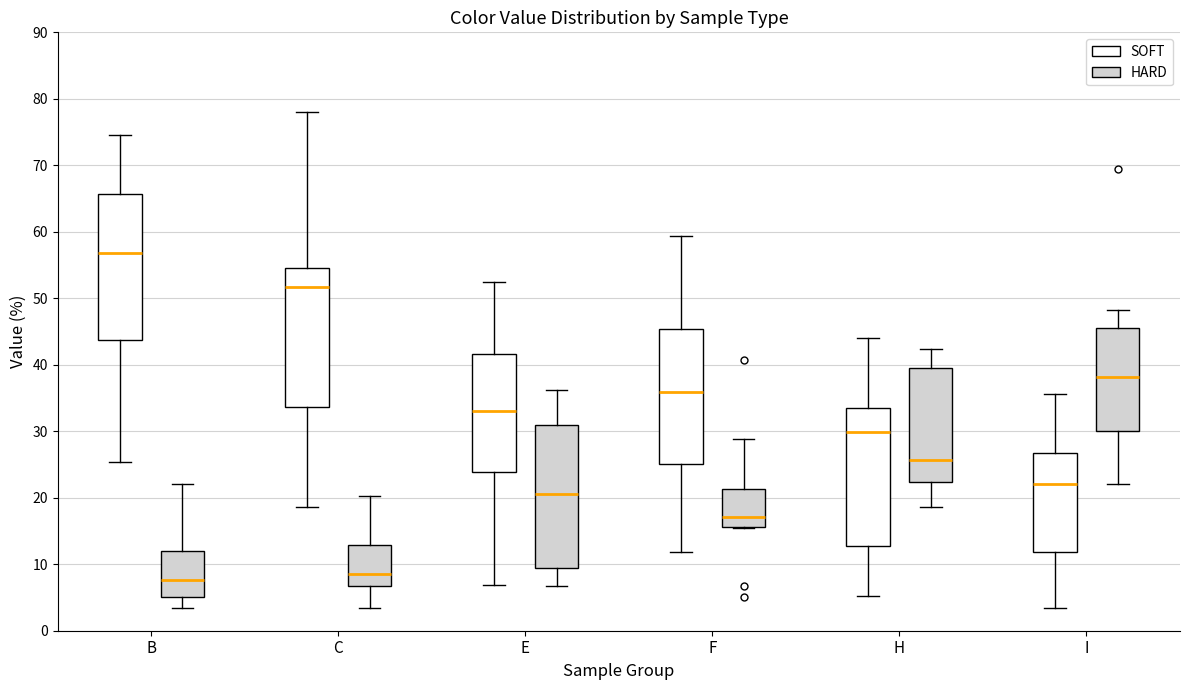

Reading left to right, read every box against the y-axis: the position of its median line, the range the box covers, and the ends of its whiskers. The values are not printed on the chart, so give them approximately, as read against the axis.

B (SOFT): median 57, box 44 to 66, whiskers 25 to 75
B (HARD): median 8, box 5 to 12, whiskers 3 to 22
C (SOFT): median 52, box 34 to 55, whiskers 19 to 78
C (HARD): median 9, box 7 to 13, whiskers 3 to 20
E (SOFT): median 33, box 24 to 42, whiskers 7 to 53
E (HARD): median 21, box 9 to 31, whiskers 7 to 36
F (SOFT): median 36, box 25 to 45, whiskers 12 to 59
F (HARD): median 17, box 16 to 21, whiskers 16 to 29
H (SOFT): median 30, box 13 to 33, whiskers 5 to 44
H (HARD): median 26, box 22 to 40, whiskers 19 to 42
I (SOFT): median 22, box 12 to 27, whiskers 3 to 36
I (HARD): median 38, box 30 to 46, whiskers 22 to 48